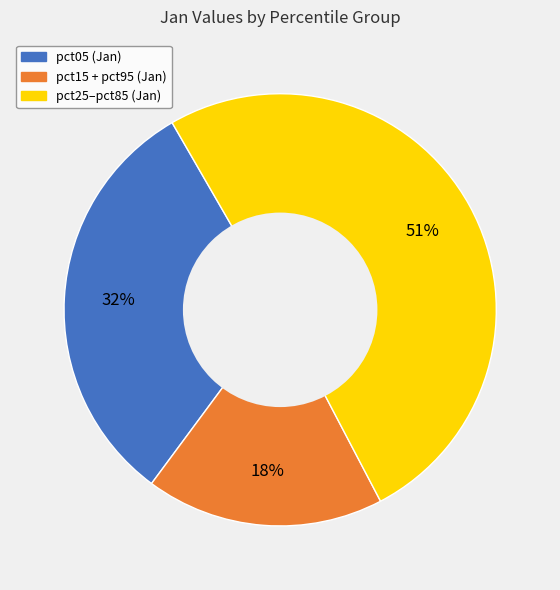

How many segments does this pie chart have?

3